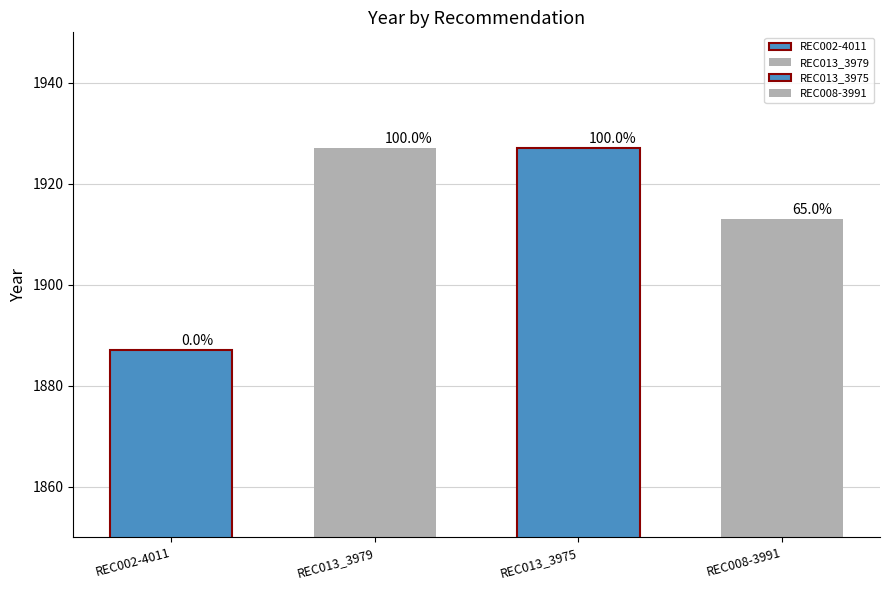

The chart shows a value of 1887 at REC002-4011. True or false?

True